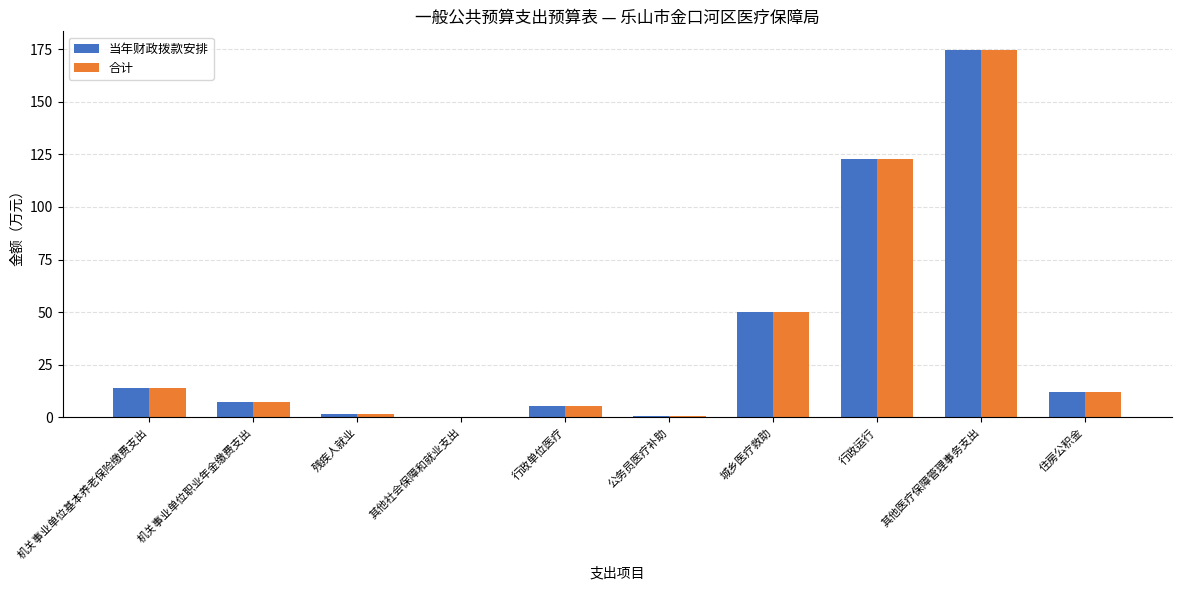

Count the number of data series in this chart.

2